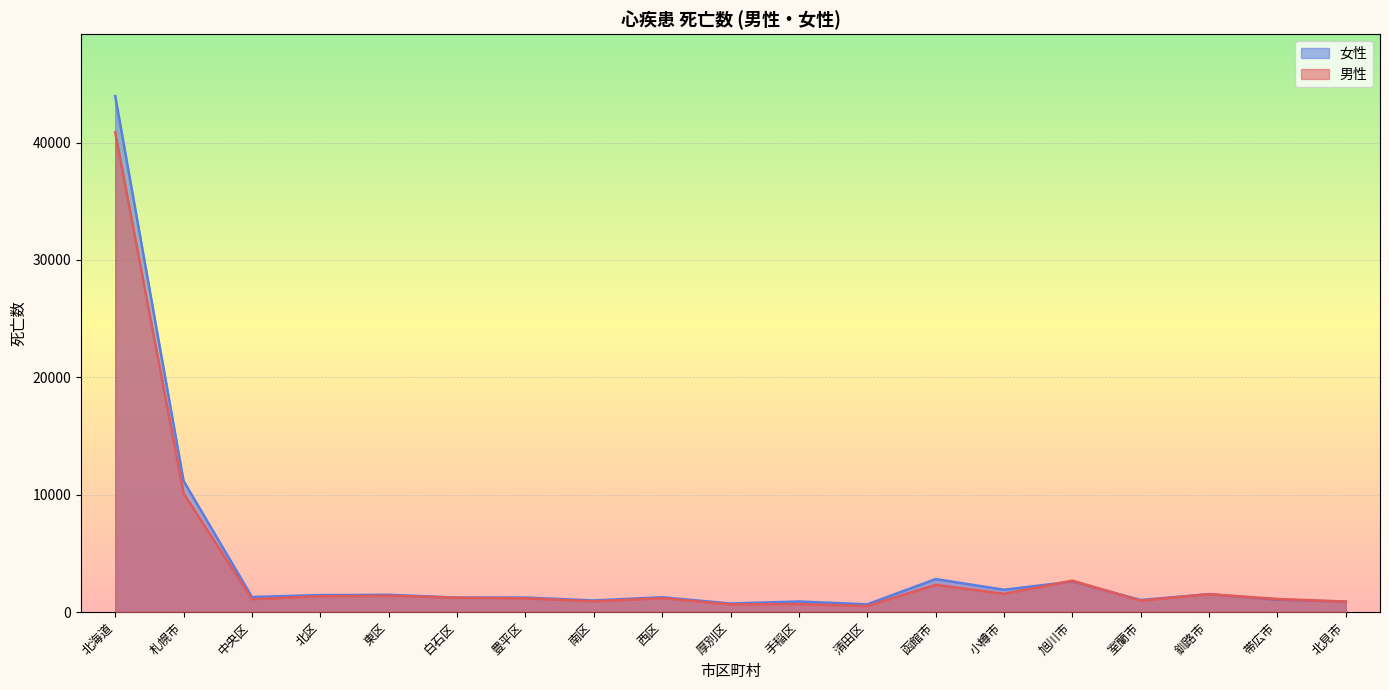

Read the 女性 value at 北海道, to the nearest 50.

43950